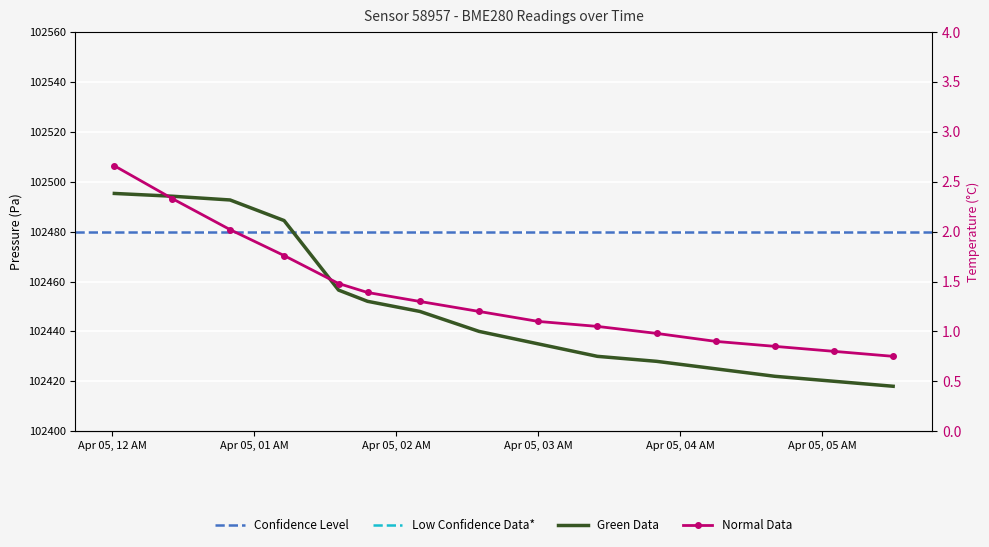

At which label does temperature reach its peak?

2023-04-05T00:00:53